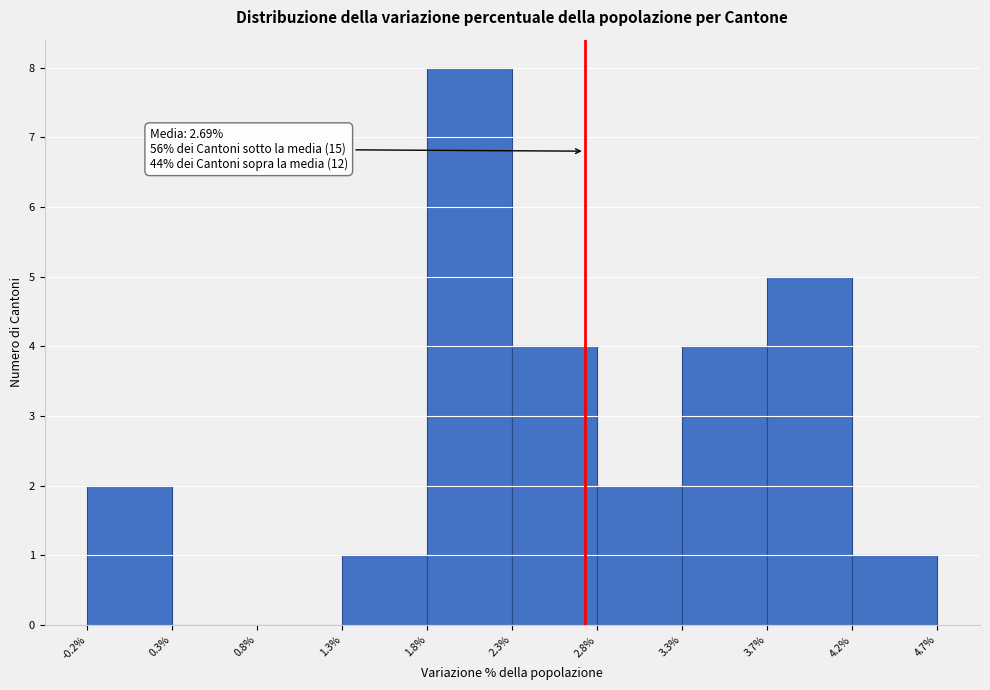

Which range on the x-axis has the tallest bar?

1.8% to 2.3%